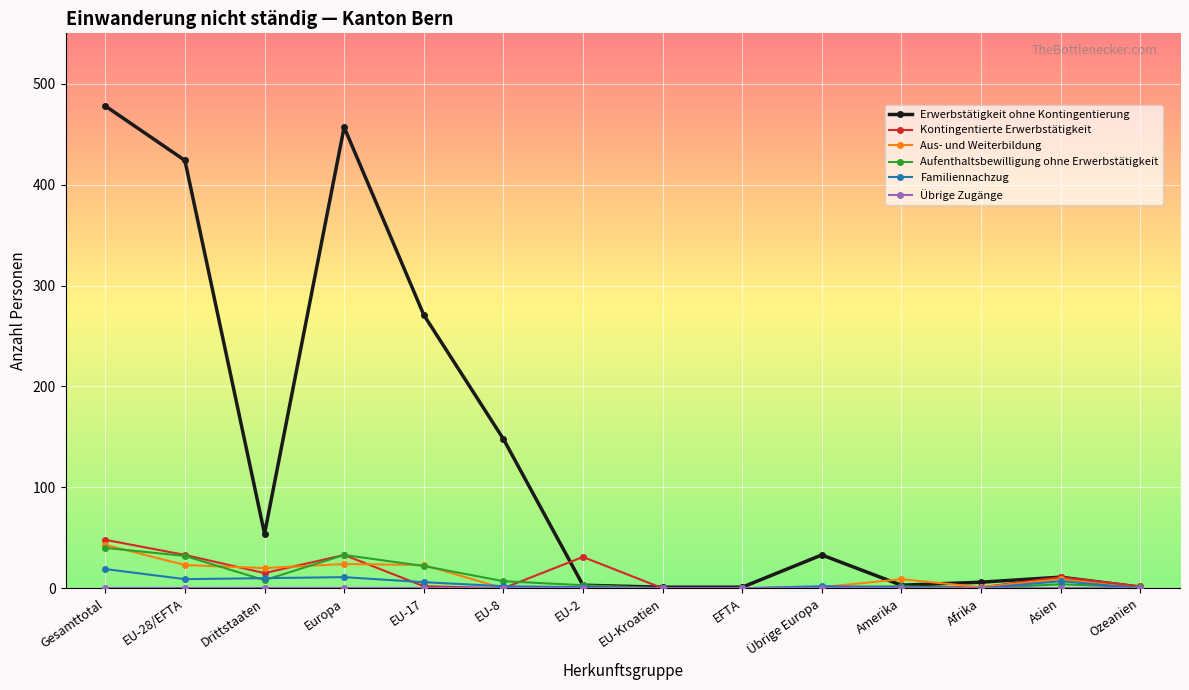

How many data points does each series have?

14